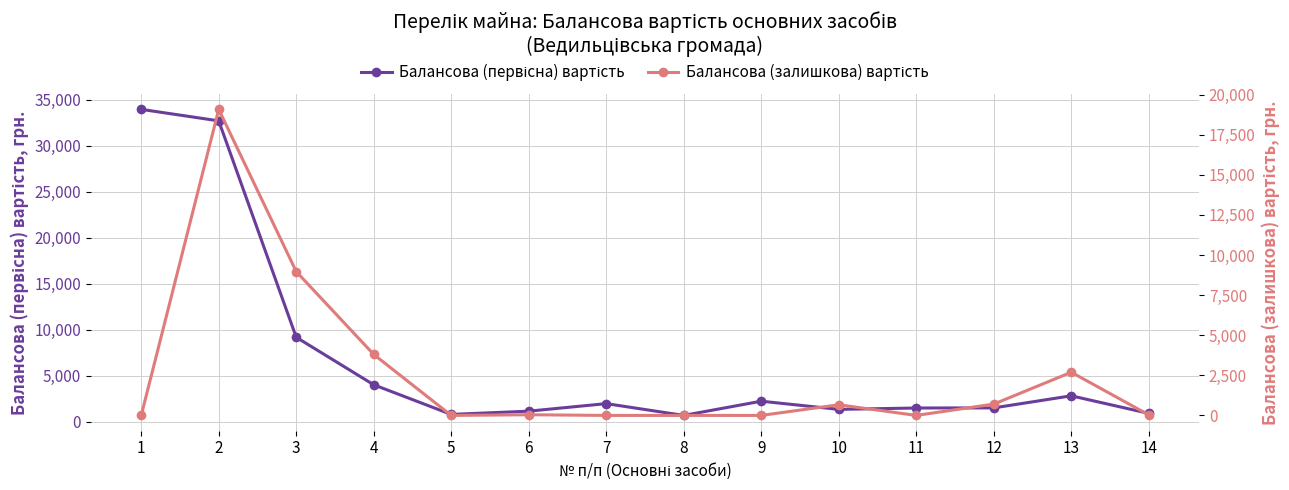

Between 4 and 14, which is larger?

4